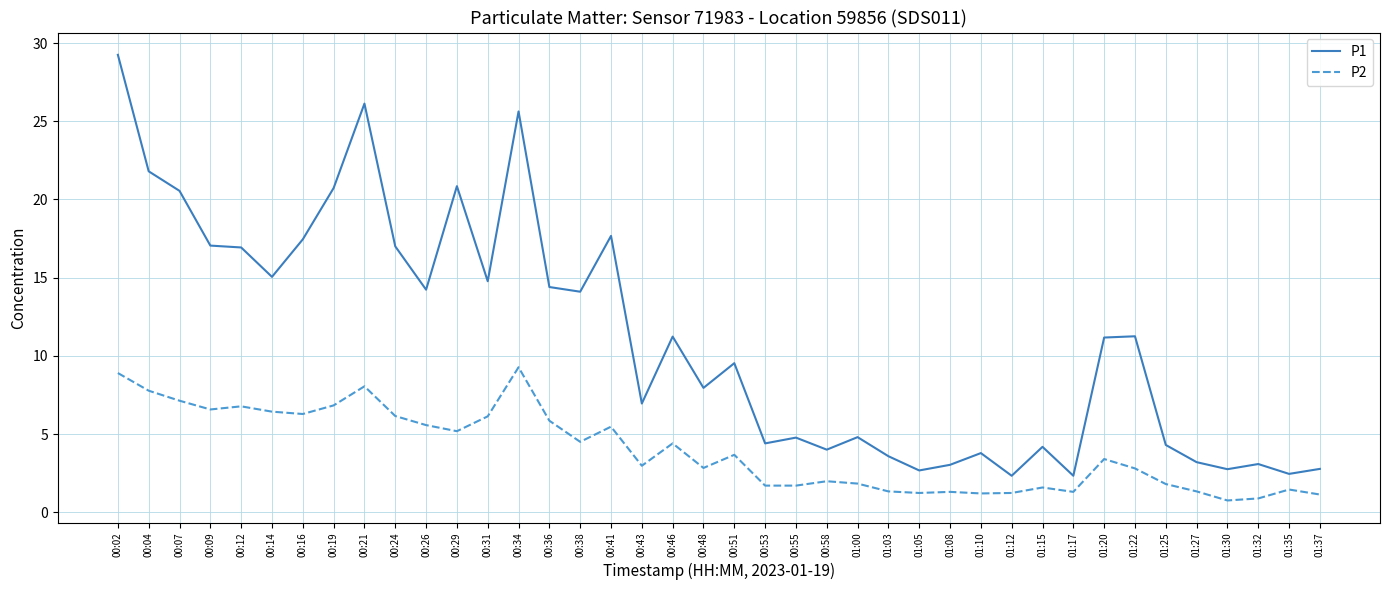

At which category is the sum across all series the highest?

00:02